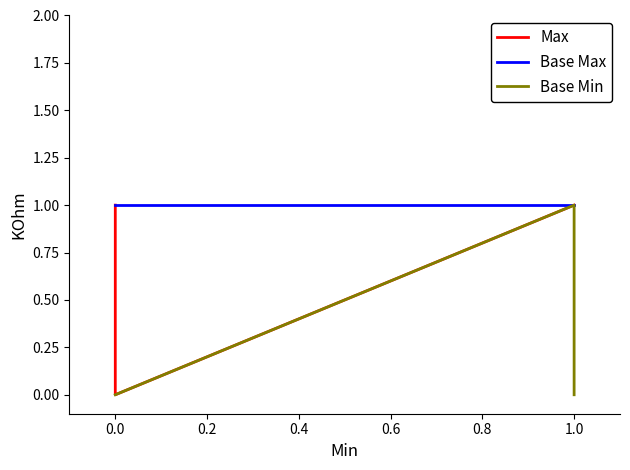

Which series has the largest total across all categories?

Base Max